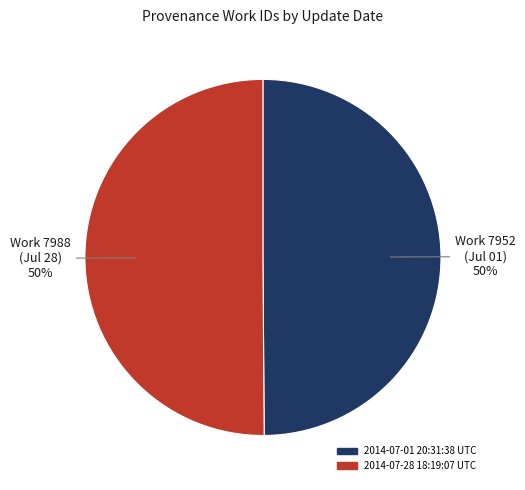

To the nearest percent, what is the average slice percentage?

50%